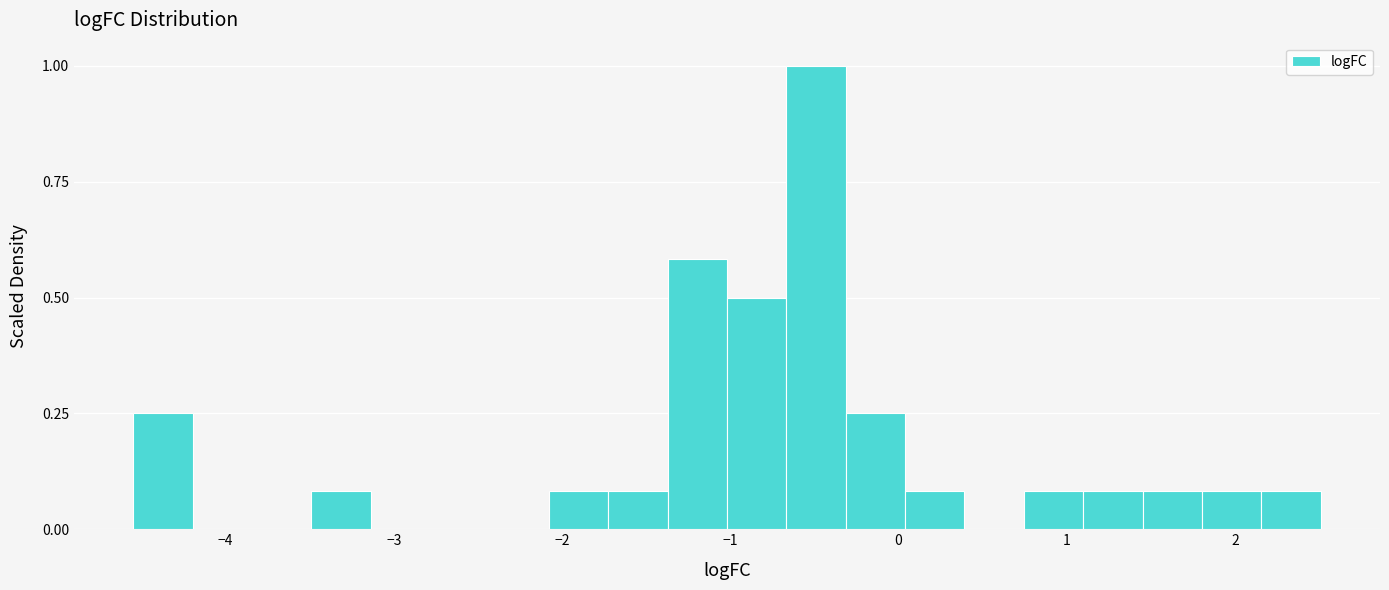

Around what value on the x-axis is the tallest bar? Give the approximate position of its centre, as read against the axis.

-0.5